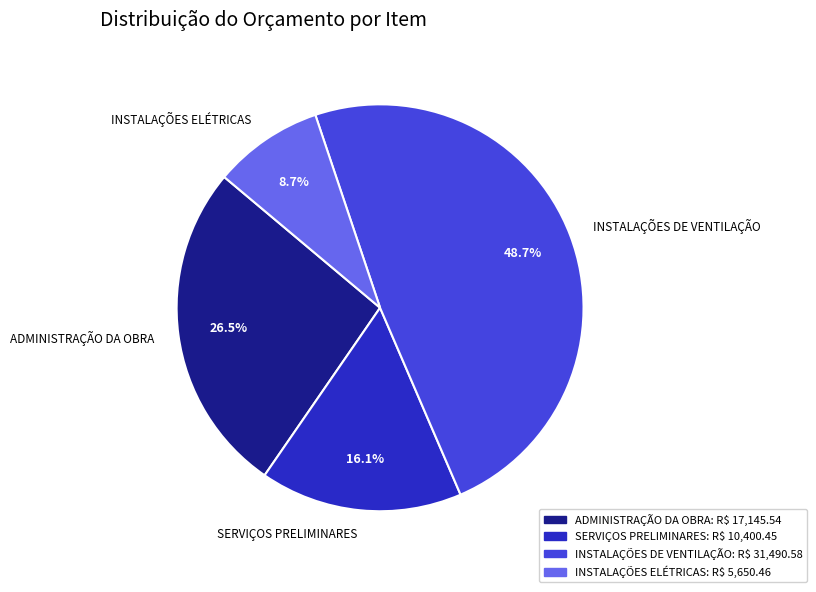

How many segments does this pie chart have?

4